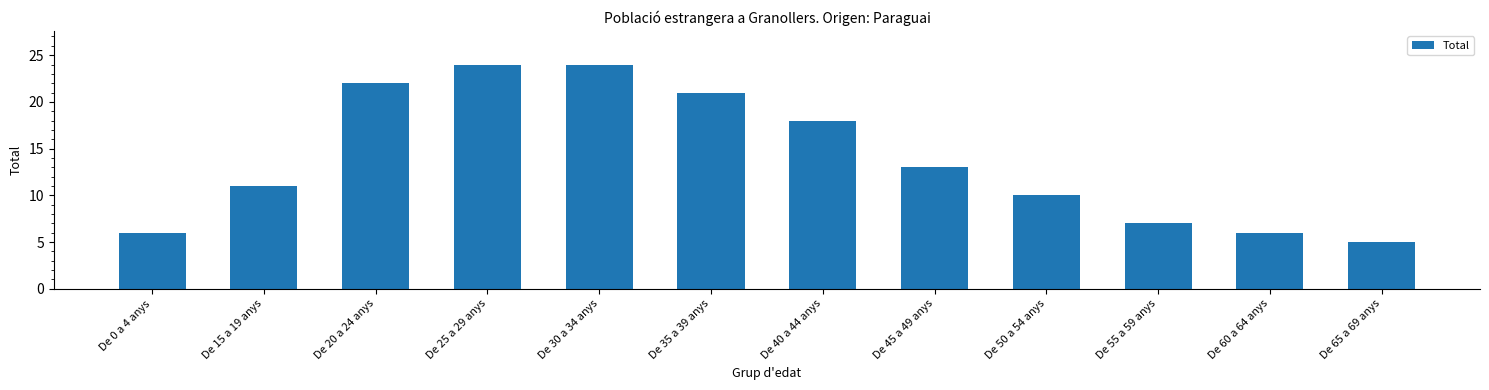

What is the difference between the maximum and second lowest values?

18